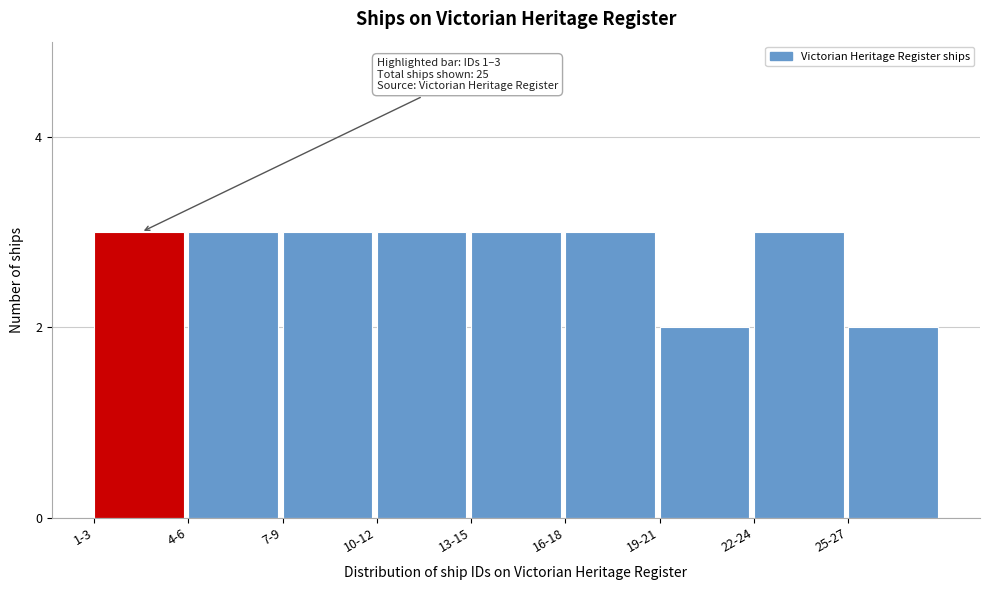

Reading left to right, what are all the values shown in this chart?

1-3=3	4-6=3	7-9=3	10-12=3	13-15=3	16-18=3	19-21=2	22-24=3	25-27=2